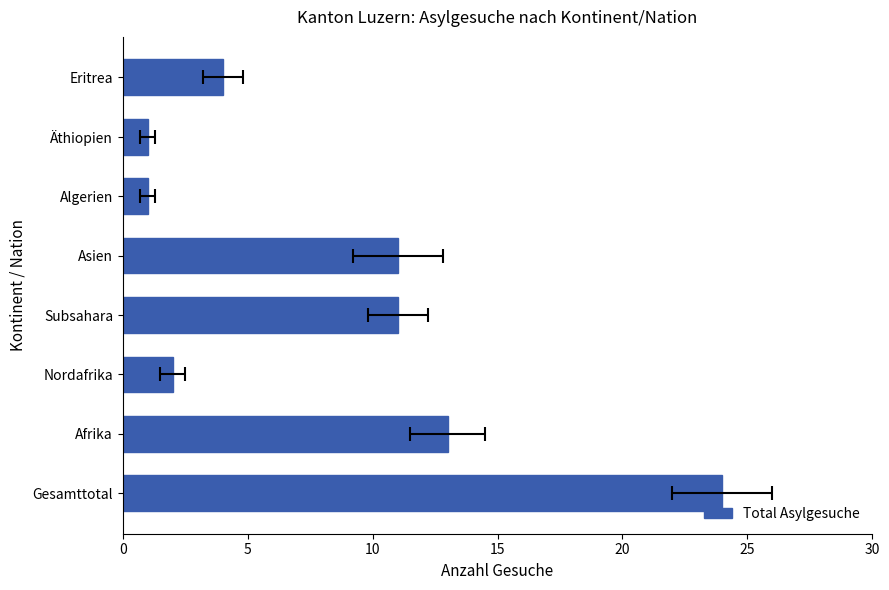

What is the difference between the maximum and minimum values?

23